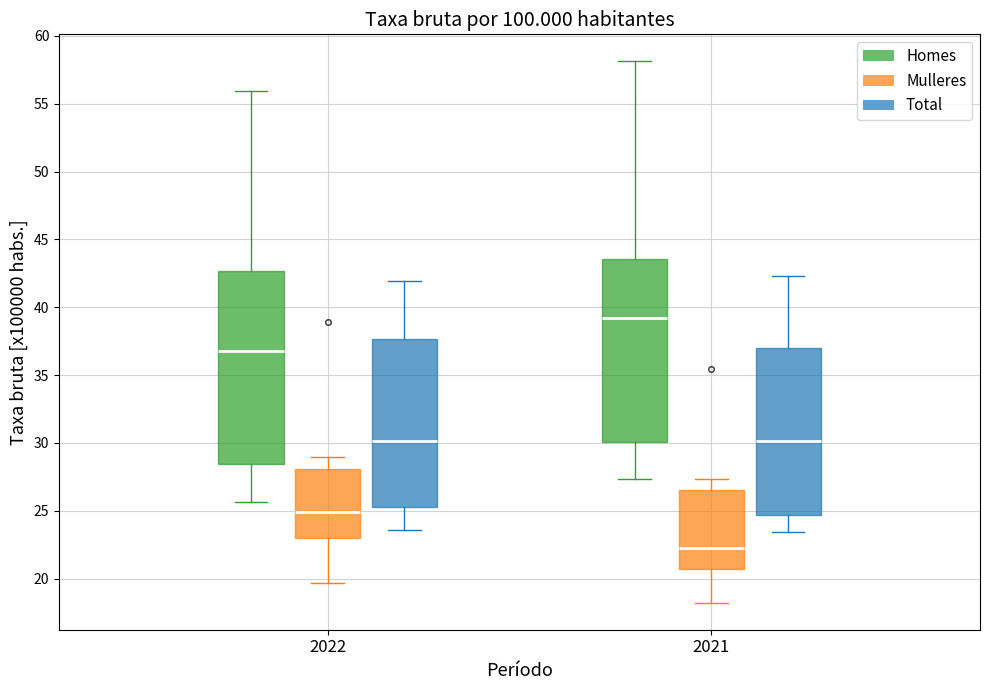

Reading left to right, read every box against the y-axis: the position of its median line, the range the box covers, and the ends of its whiskers. The values are not printed on the chart, so give them approximately, as read against the axis.

2022 (Homes): median 37.0, box 28.5 to 42.5, whiskers 25.5 to 56.0
2022 (Mulleres): median 25.0, box 23.0 to 28.0, whiskers 19.5 to 29.0
2022 (Total): median 30.0, box 25.5 to 37.5, whiskers 23.5 to 42.0
2021 (Homes): median 39.0, box 30.0 to 43.5, whiskers 27.5 to 58.0
2021 (Mulleres): median 22.5, box 20.5 to 26.5, whiskers 18.0 to 27.5
2021 (Total): median 30.0, box 24.5 to 37.0, whiskers 23.5 to 42.5